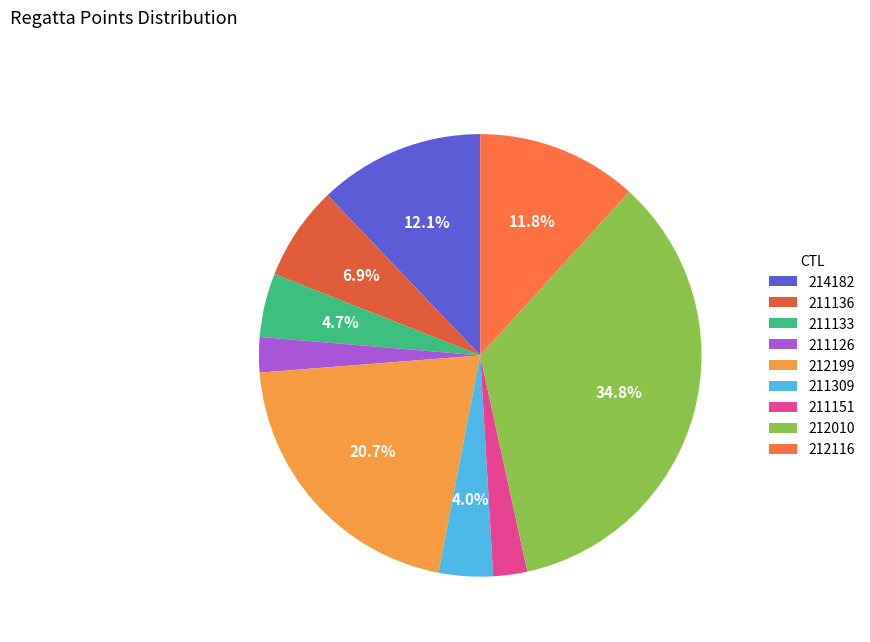

Between 211309 and 211133, which is larger?

211133